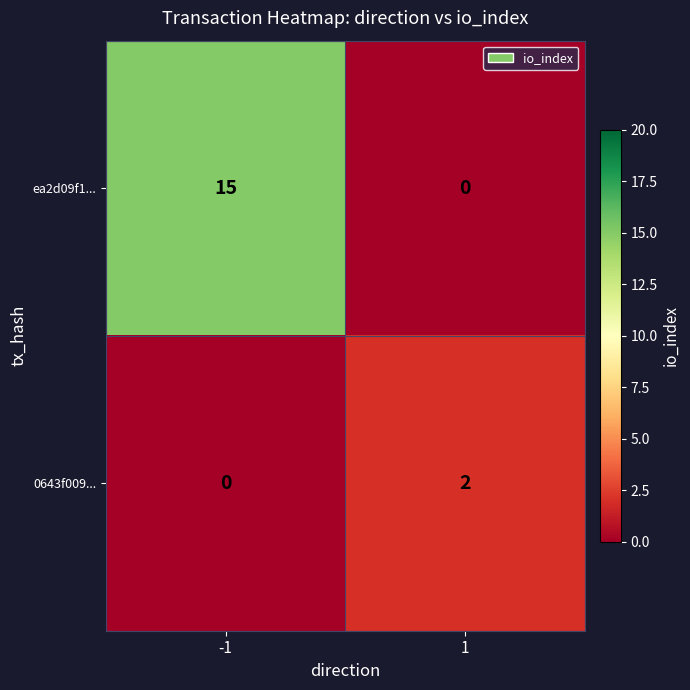

The ea2d09f1... series shows 5 at -1. True or false?

False